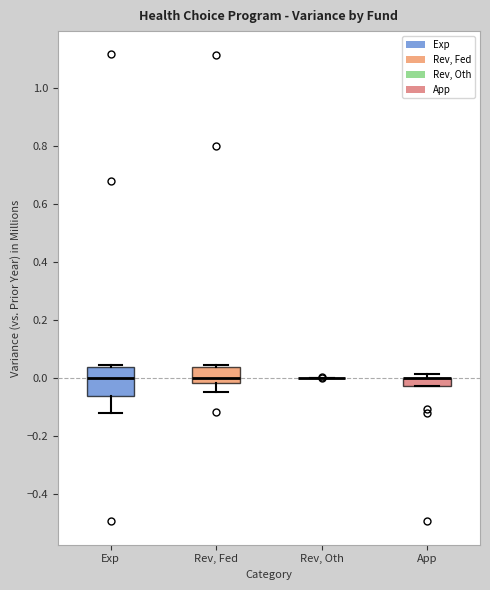

Which box is the tallest, from its lower edge to its upper edge?

Exp